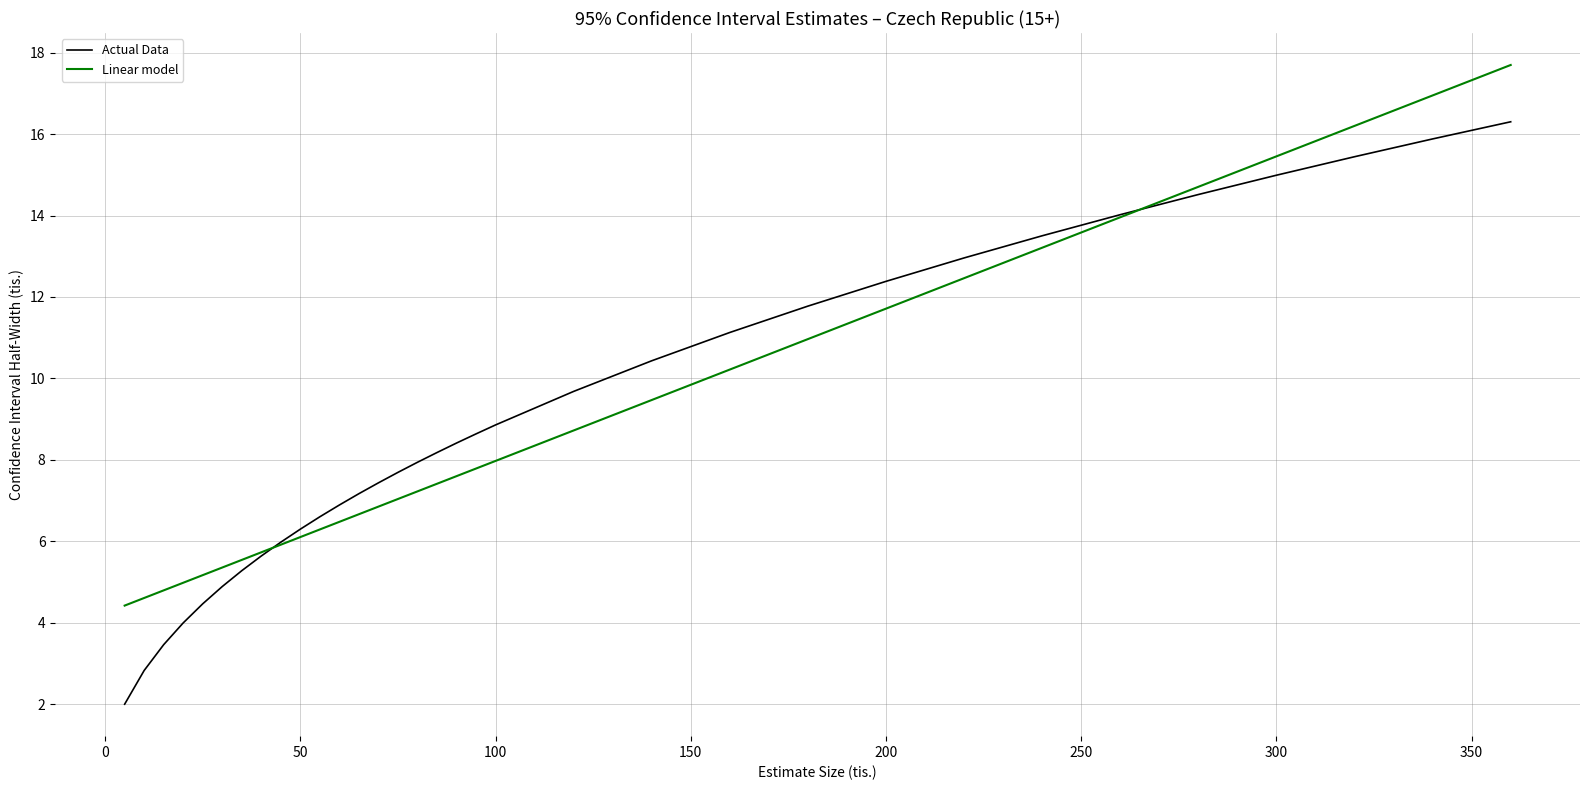

Reading left to right, list all the values displayed in this chart.

Actual Data: 2.0	2.8	3.5	4.0	4.5	4.9	5.3	5.6	6.0	6.3	6.6	6.9	7.2	7.4	7.7	7.9	8.2	8.4	8.6	8.9	9.7	10.4	11.1	11.8	12.4	13.0	13.5	14.0	14.5	15.0	15.4	15.9	16.3
Linear model: 4.4	4.6	4.8	5.0	5.2	5.4	5.5	5.7	5.9	6.1	6.3	6.5	6.7	6.9	7.0	7.2	7.4	7.6	7.8	8.0	8.7	9.5	10.2	11.0	11.7	12.5	13.2	14.0	14.7	15.5	16.2	16.9	17.7